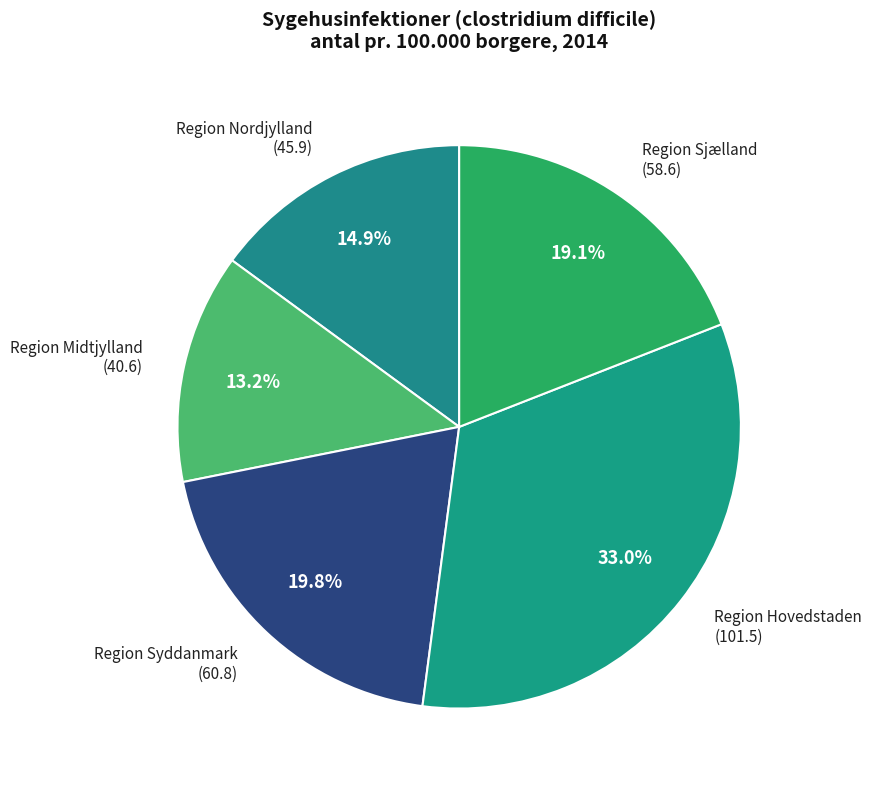

How many segments does this pie chart have?

5